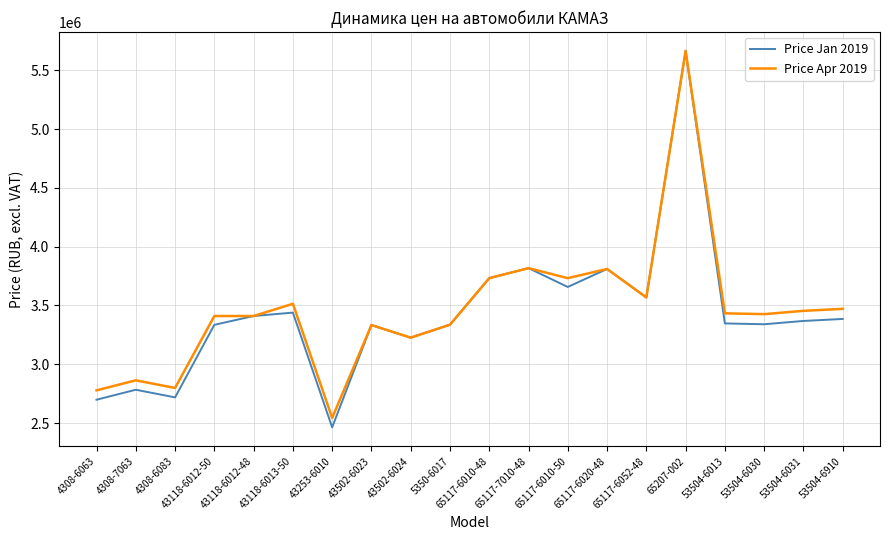

What is the difference between the highest and lowest values at 4308-7063?

80000